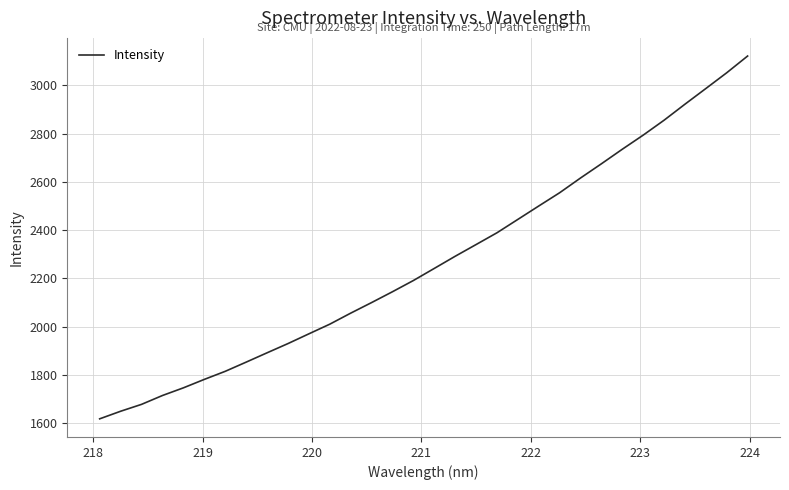

What is the smallest value displayed?

1617.5